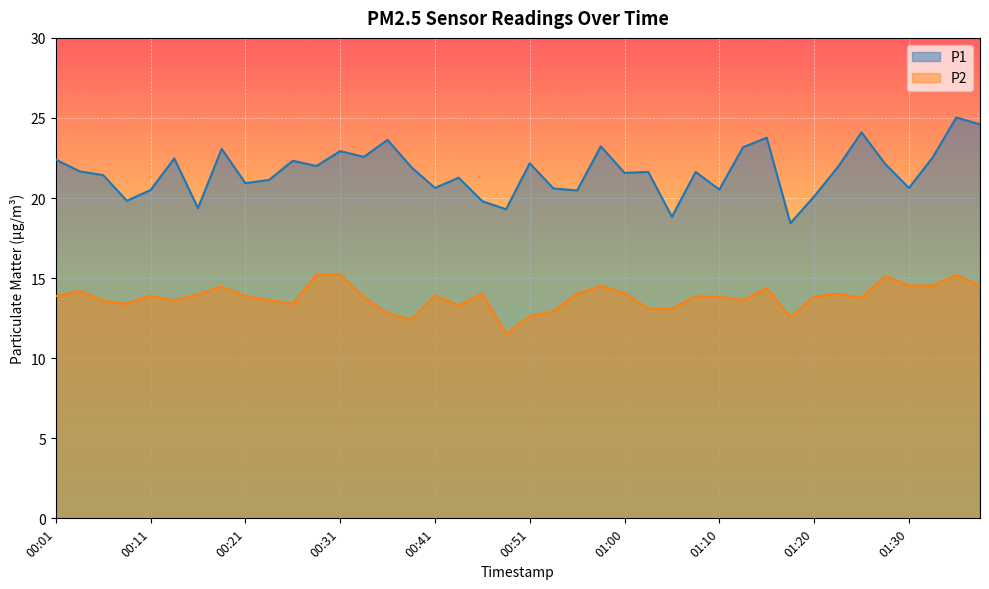

The value of P1 at 00:04 is 21.7. True or false?

True